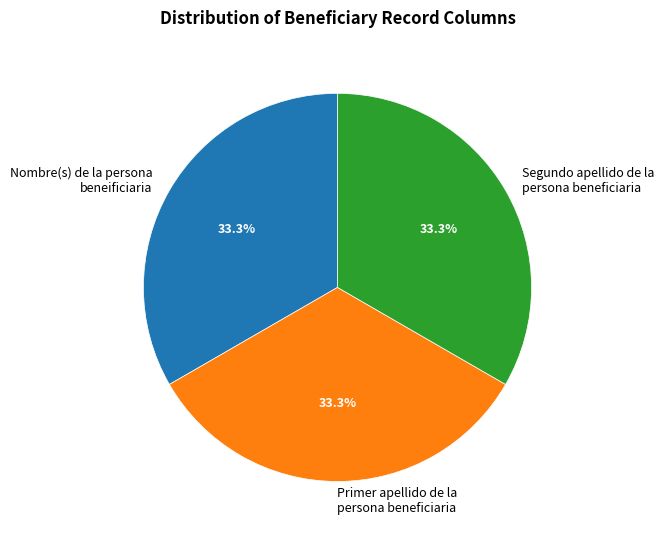

How many segments does this pie chart have?

3